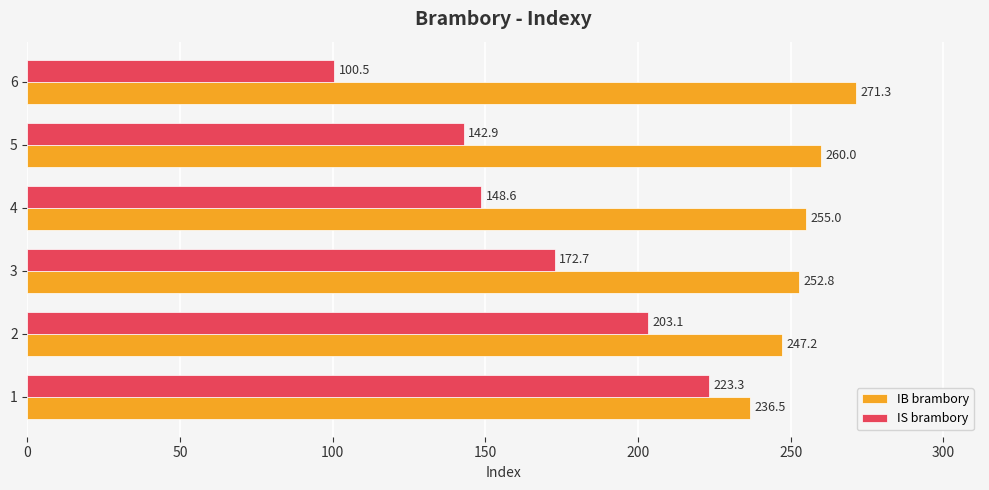

What is the approximate value of IB brambory at 6?

271.3